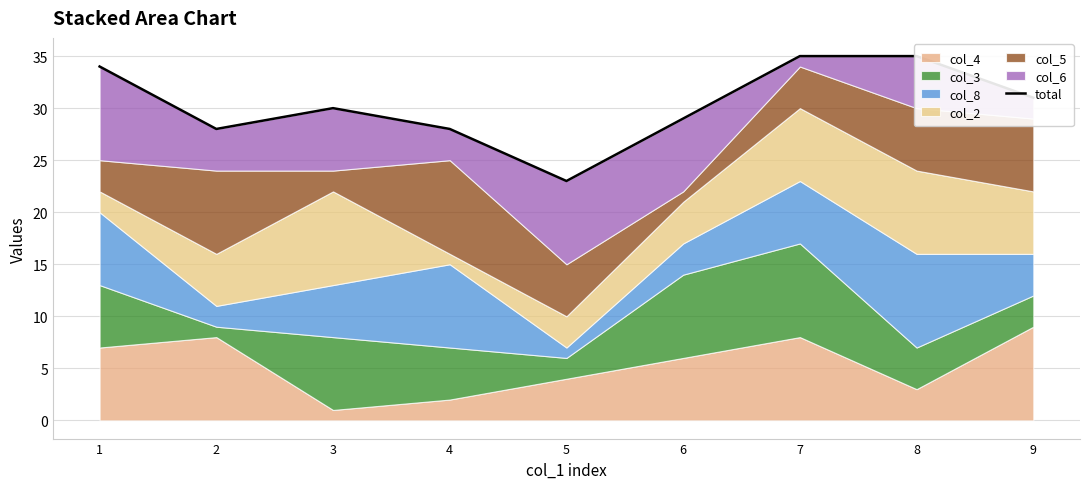

Count the number of values greater than 30.

4